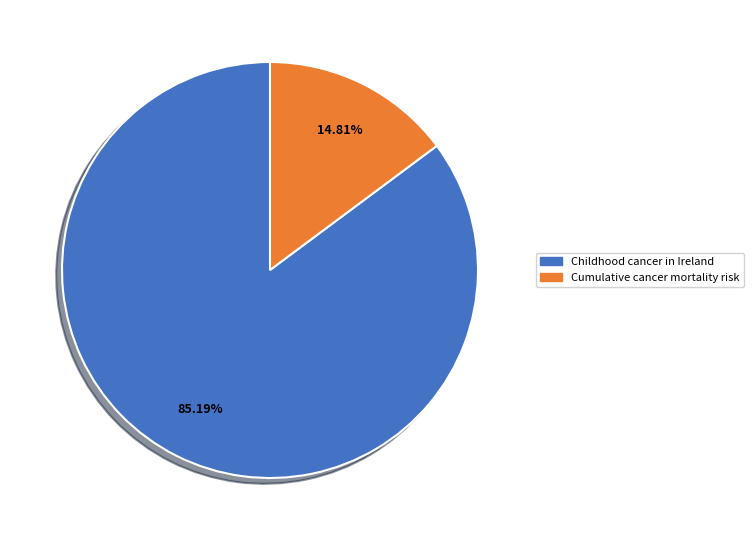

The Cumulative cancer mortality risk slice represents 7% of the pie. True or false?

False